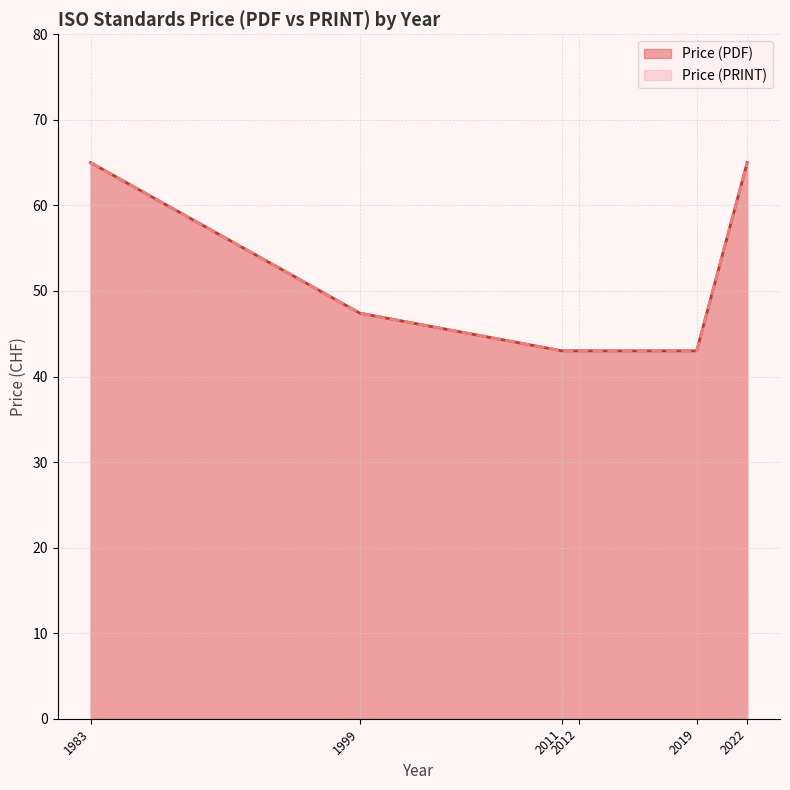

What is the difference between the maximum and minimum values in the Price (PRINT) series?

22